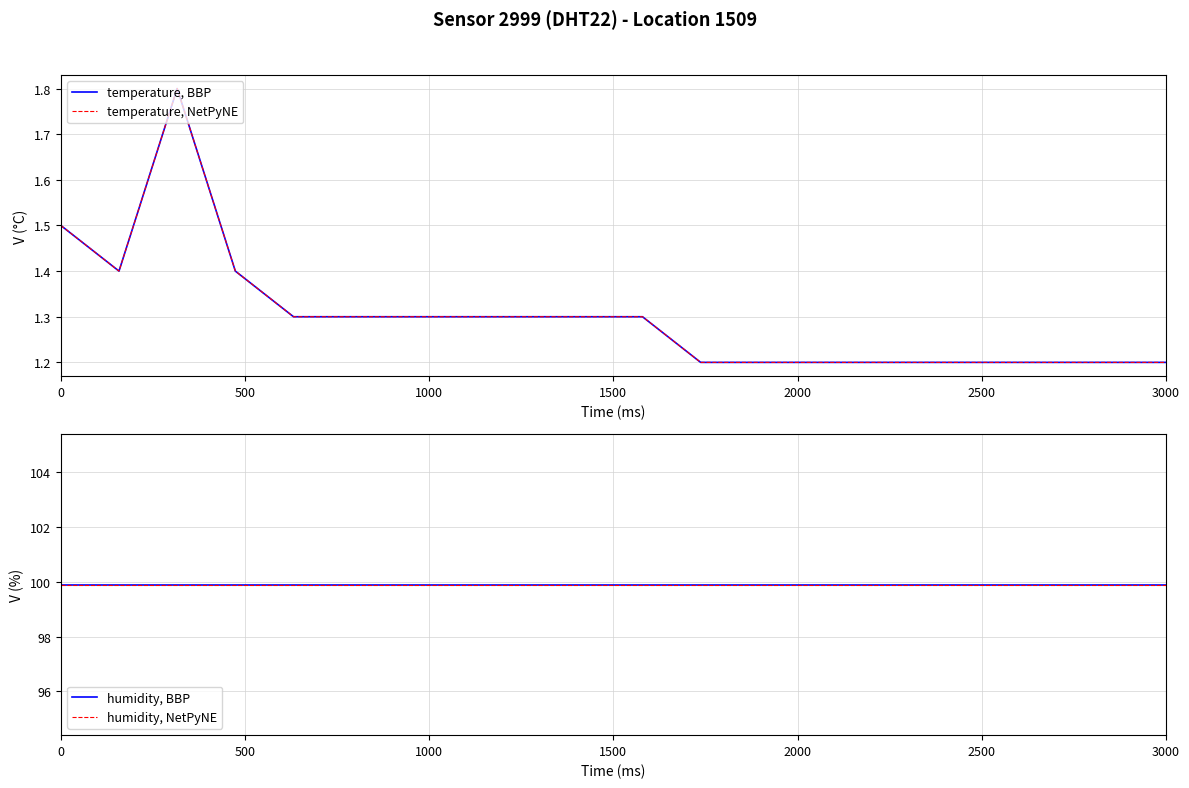

True or false: temperature, NetPyNE has more than 1 interior local peaks.

False